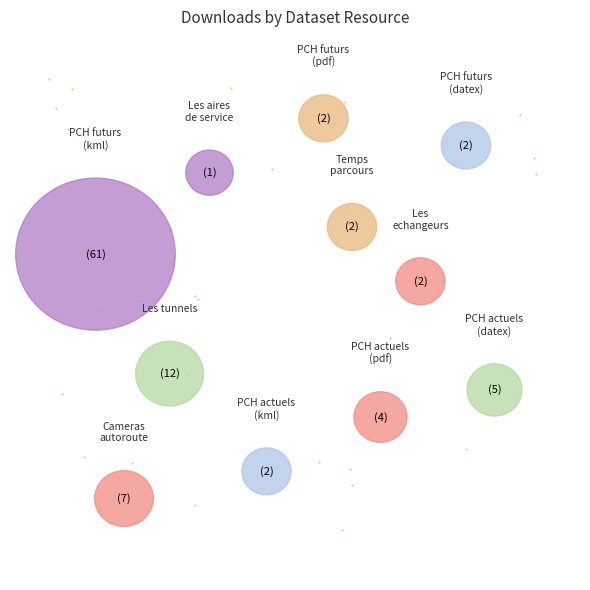

Which category has the biggest portion of the pie?

PCH futurs chantiers (kml)